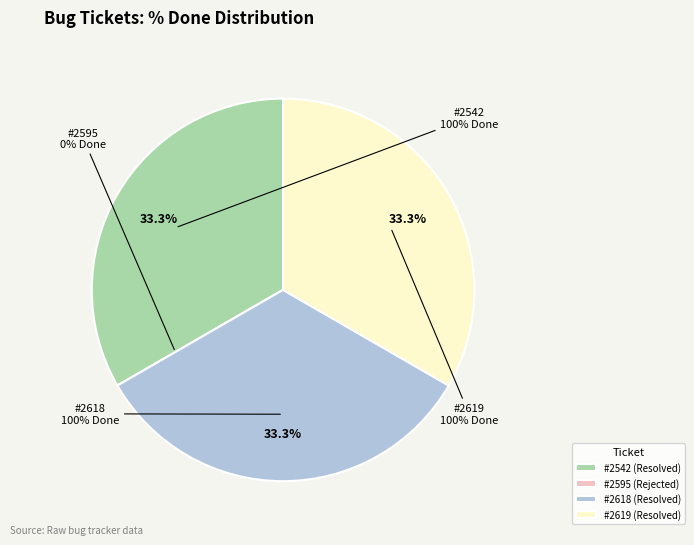

Count the number of slices in the pie.

4